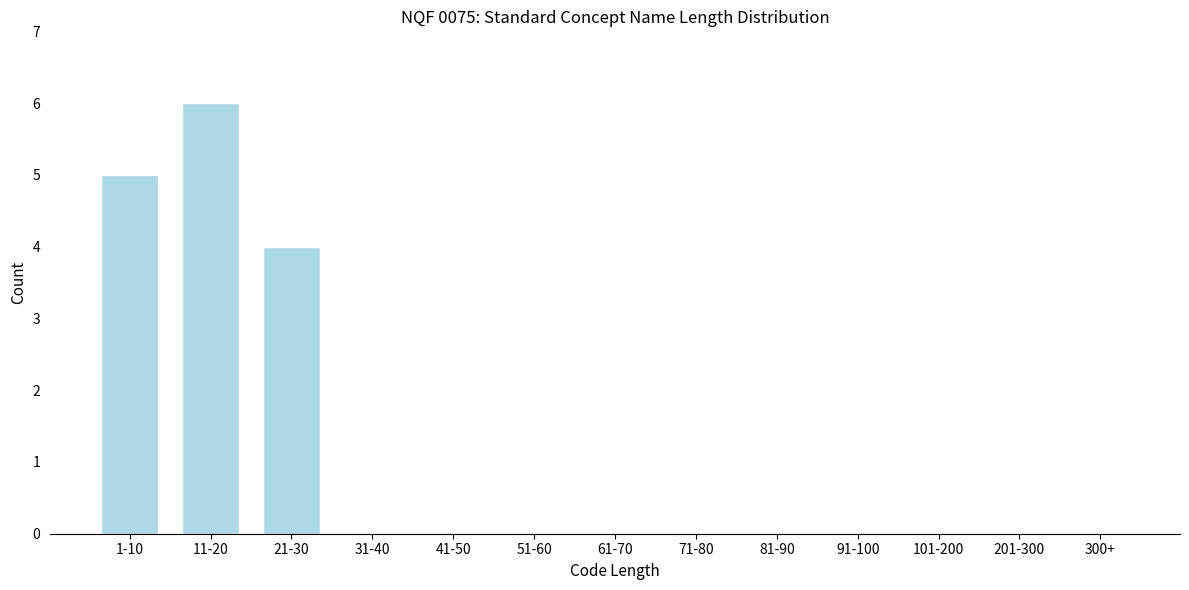

Reading left to right, what are all the values shown in this chart?

1-10=5	11-20=6	21-30=4	31-40=0	41-50=0	51-60=0	61-70=0	71-80=0	81-90=0	91-100=0	101-200=0	201-300=0	300+=0